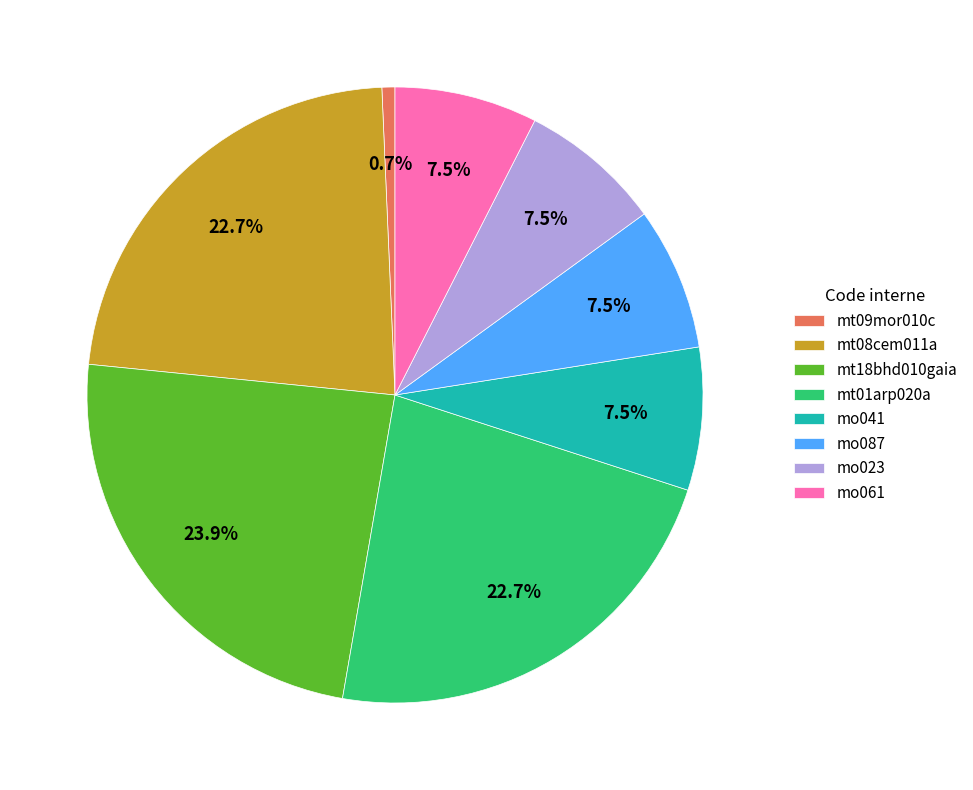

Between mt01arp020a and mt18bhd010gaia, which is larger?

mt18bhd010gaia